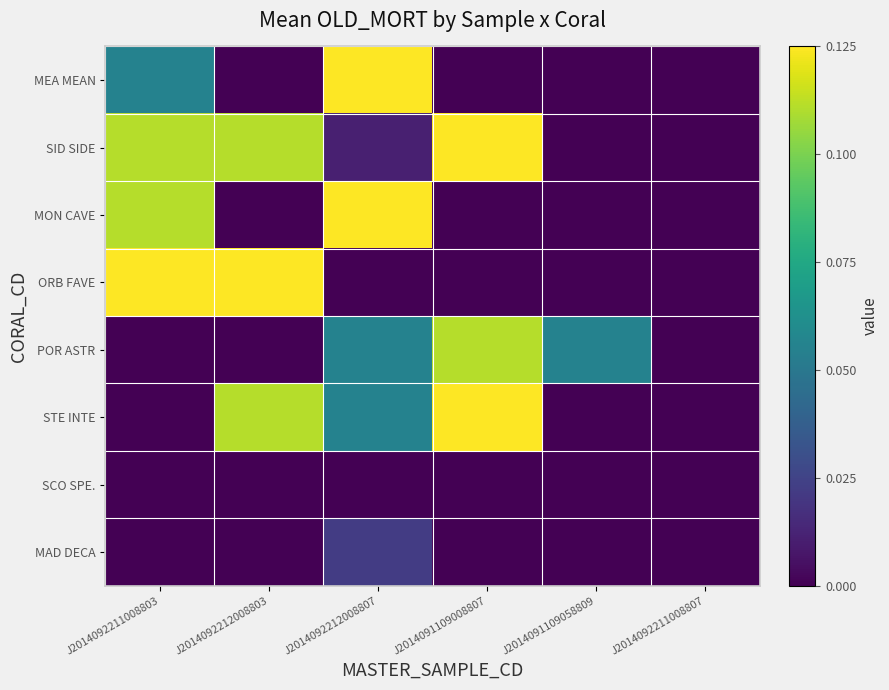

Which has a higher value, J2014092211008803 or J2014092212008803?

J2014092211008803